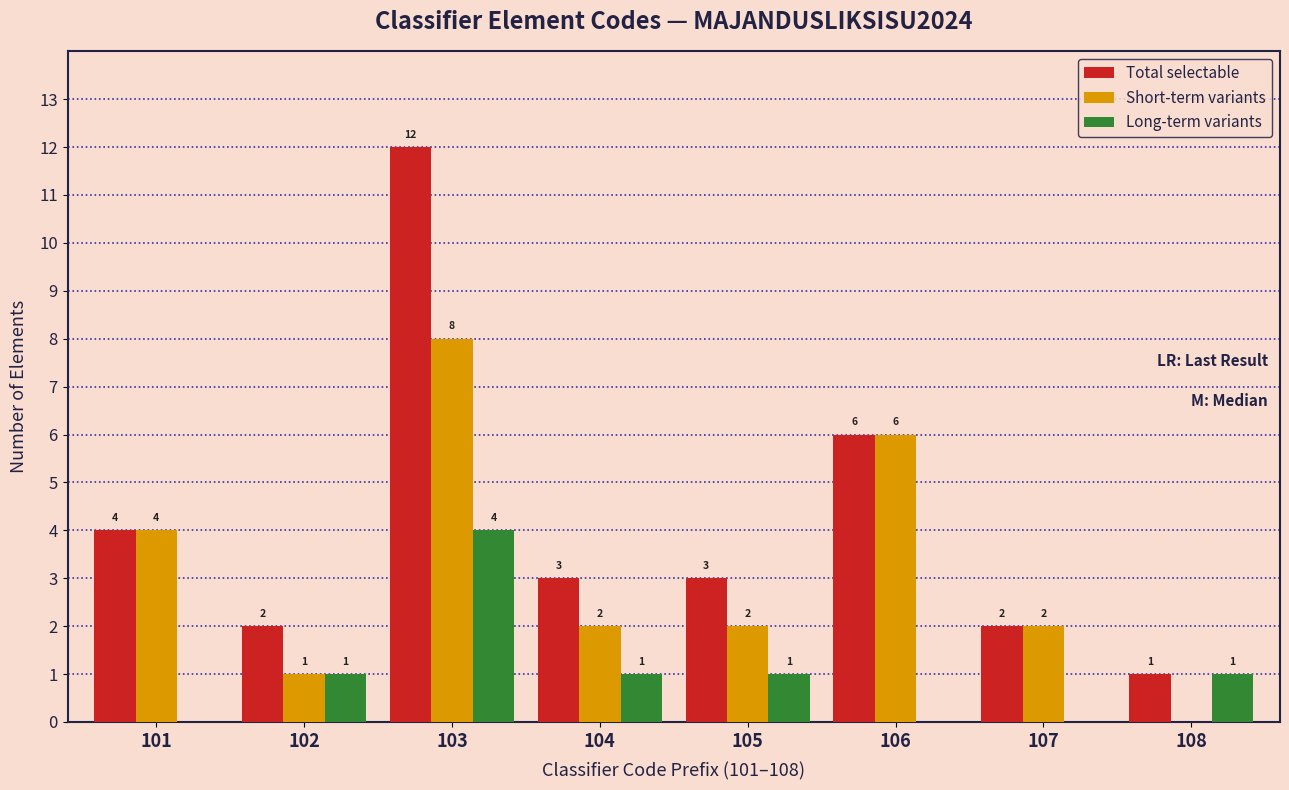

Reading left to right, transcribe all the data shown in this chart.

Total selectable: 101=4	102=2	103=12	104=3	105=3	106=6	107=2	108=1
Short-term variants: 101=4	102=1	103=8	104=2	105=2	106=6	107=2	108=0
Long-term variants: 101=0	102=1	103=4	104=1	105=1	106=0	107=0	108=1